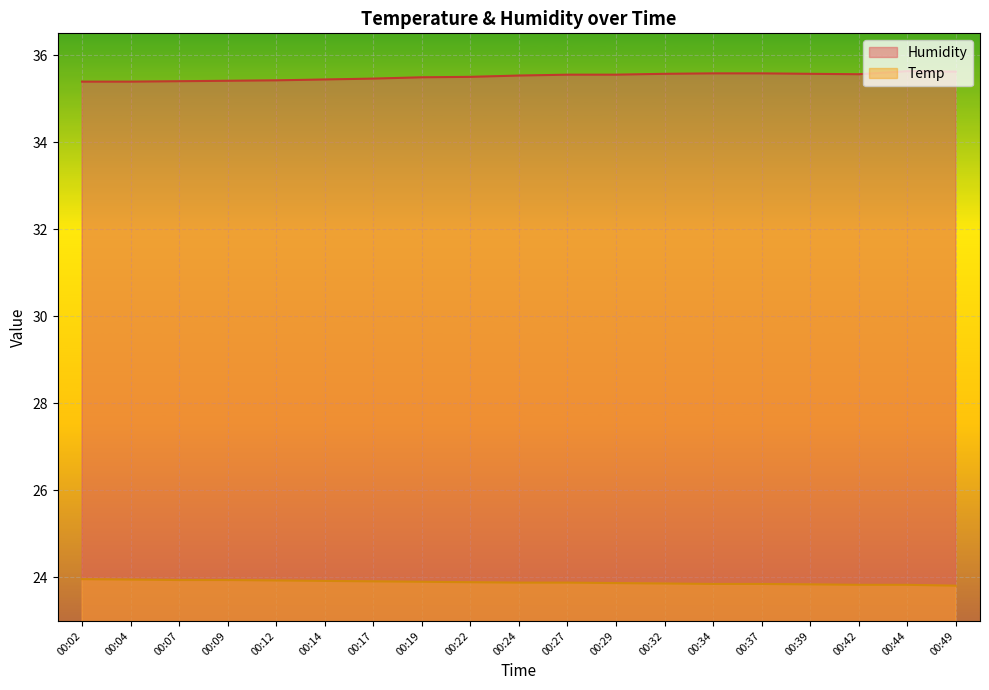

Which has a higher value, 00:22 or 00:32?

00:32